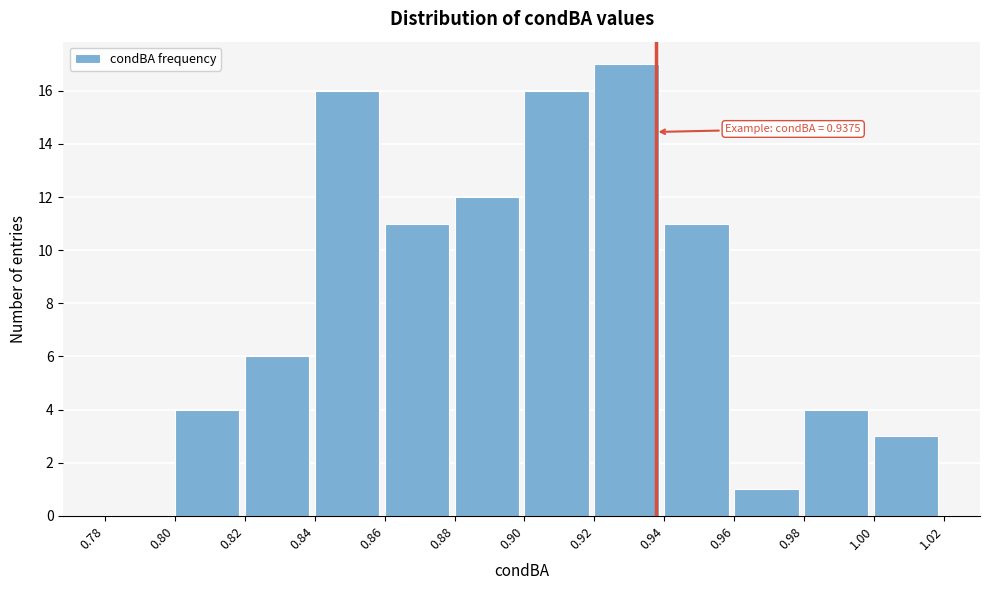

Over which range of the x-axis is the bar tallest?

0.92 to 0.94